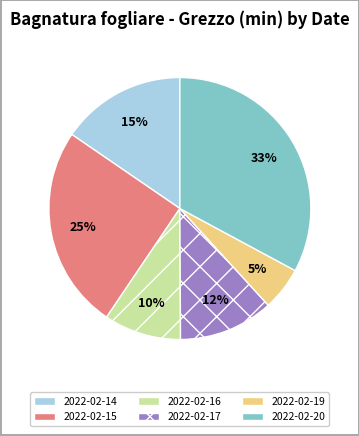

Is the sum of 2022-02-17 and 2022-02-16 greater than half?

No